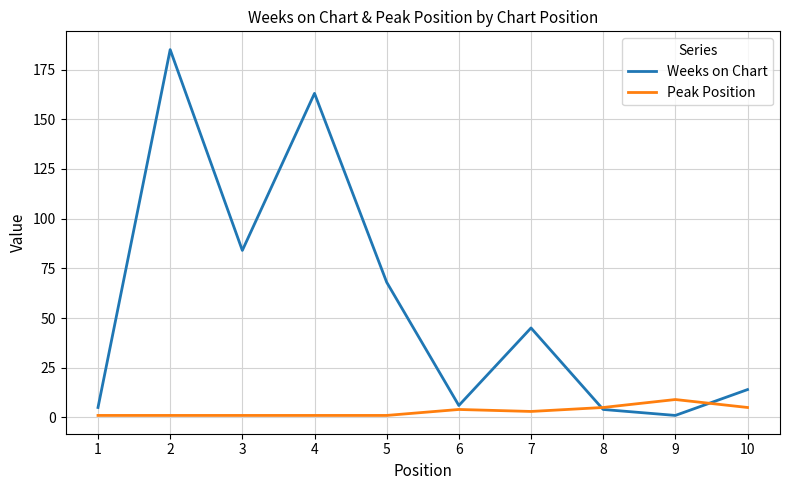

What is the approximate value of Weeks on Chart at 7?

45